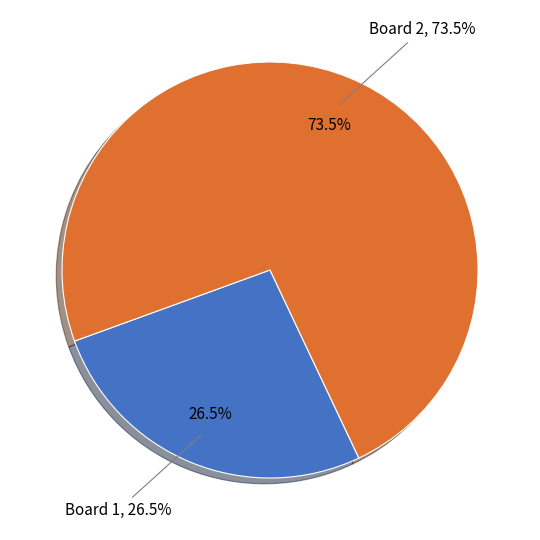

What portion of the pie excludes Board 2?

26.5%